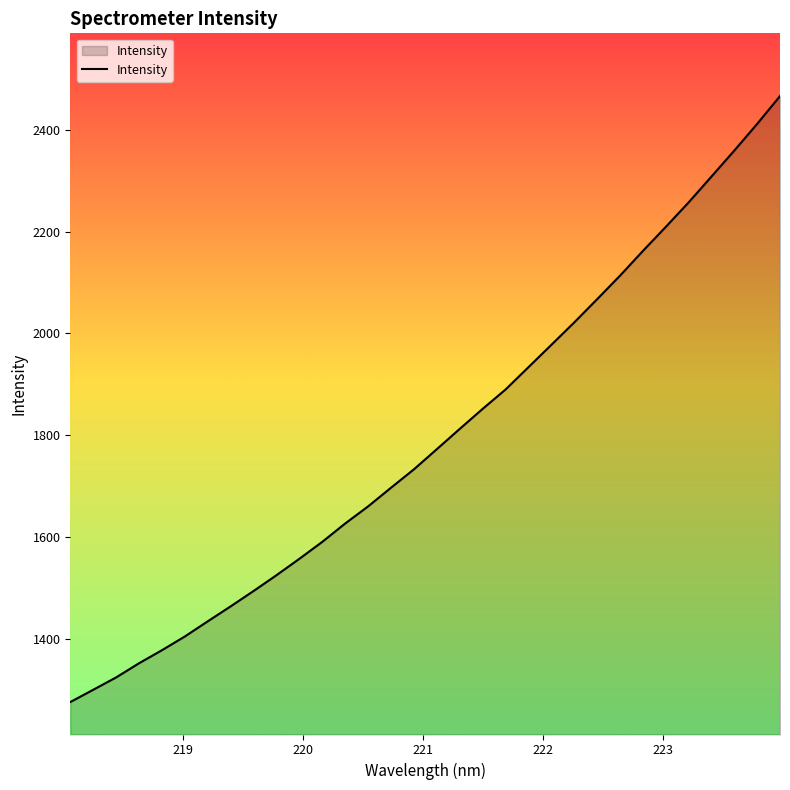

Count the number of values greater than 1772.

16